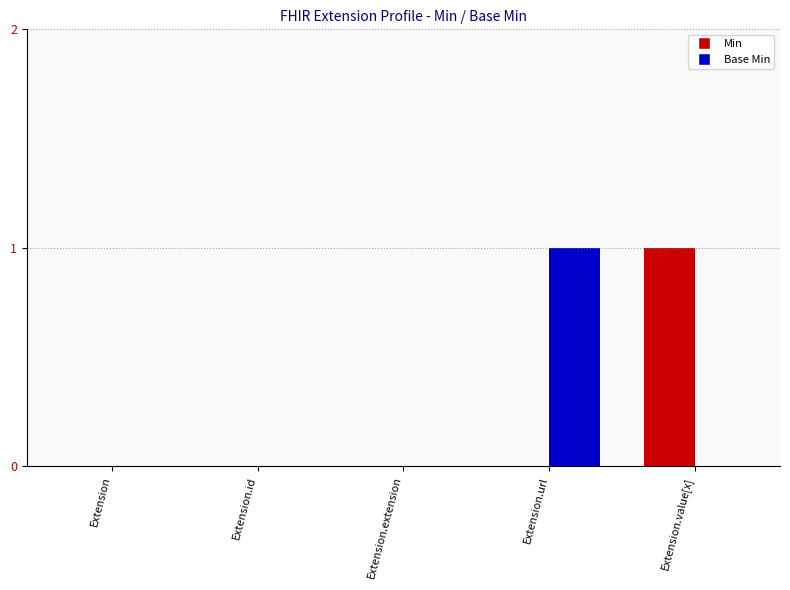

Is the value of Min at Extension.url greater than the value of Base Min at Extension.url?

No